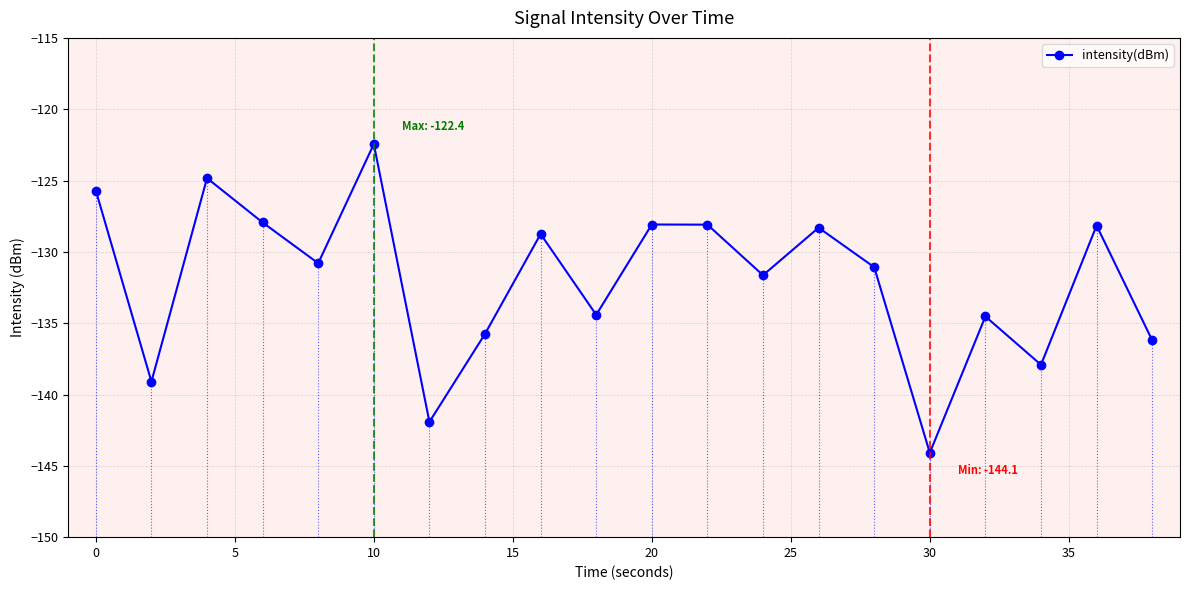

True or false: the data has more than 2 interior local peaks.

True